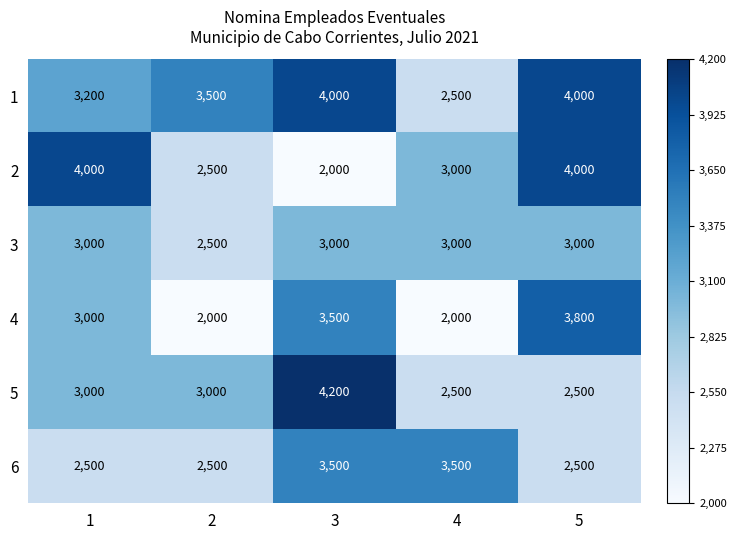

Reading left to right, transcribe all the data shown in this chart.

1: 1=3200	2=3500	3=4000	4=2500	5=4000
2: 1=4000	2=2500	3=2000	4=3000	5=4000
3: 1=3000	2=2500	3=3000	4=3000	5=3000
4: 1=3000	2=2000	3=3500	4=2000	5=3800
5: 1=3000	2=3000	3=4200	4=2500	5=2500
6: 1=2500	2=2500	3=3500	4=3500	5=2500